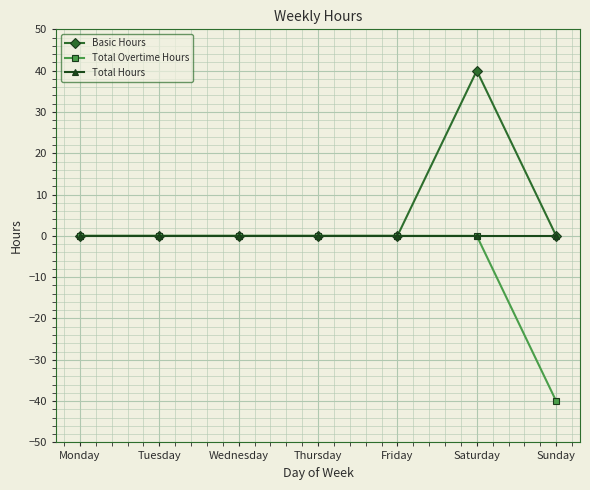

What are all the series names shown in the legend?

Basic Hours, Total Overtime Hours, Total Hours